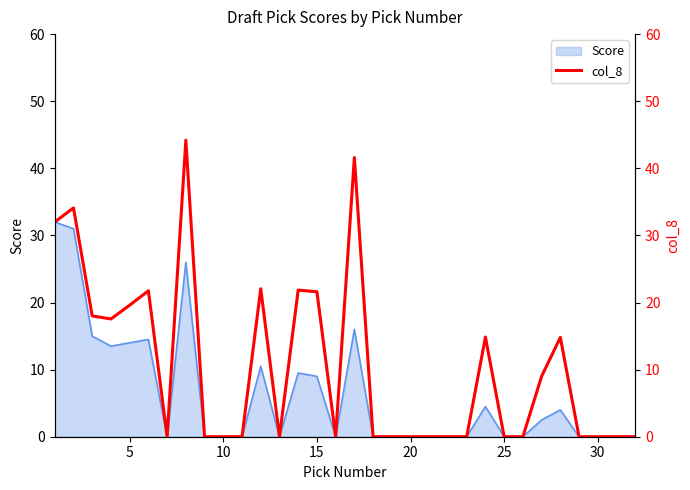

The value of Score at 10 is 0.0. True or false?

True